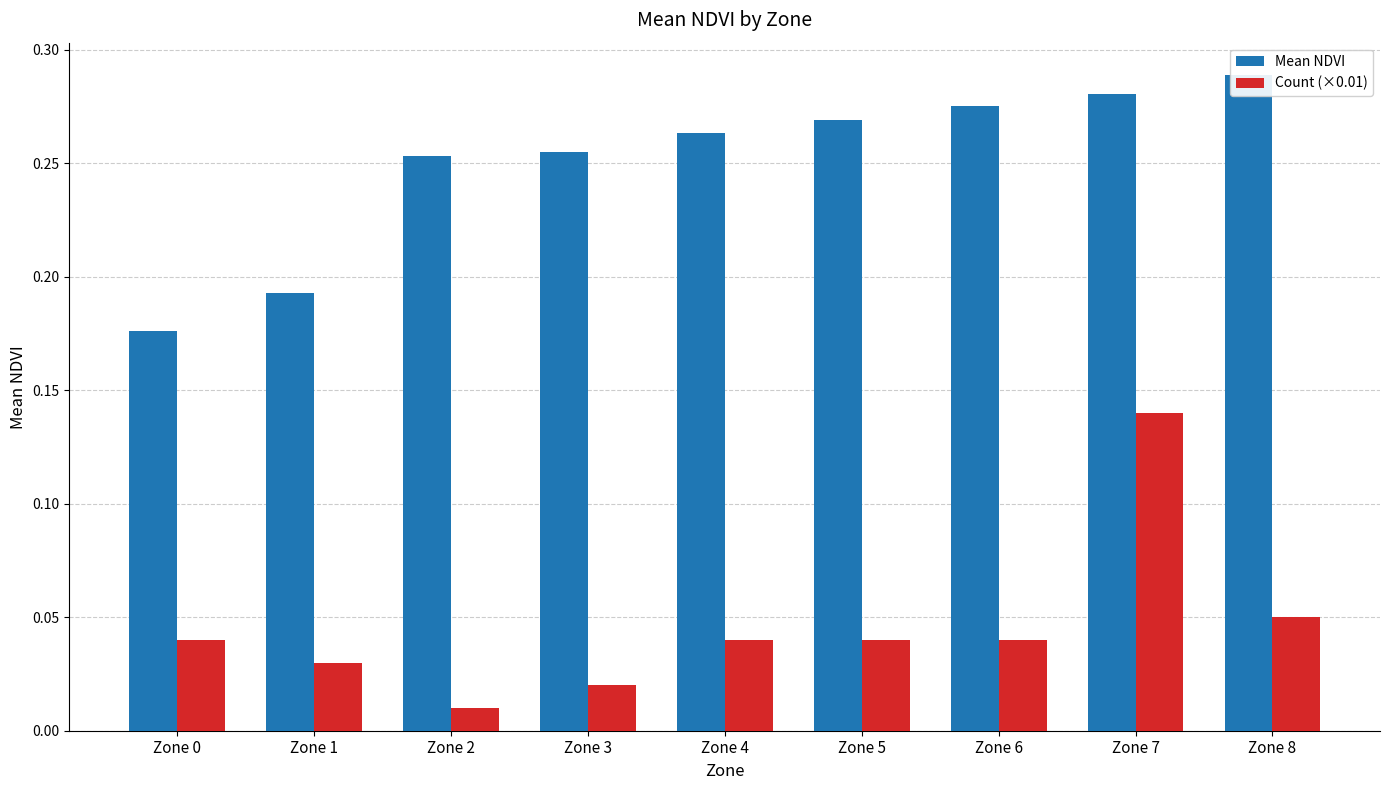

At which category is the sum across all series the highest?

Zone 7